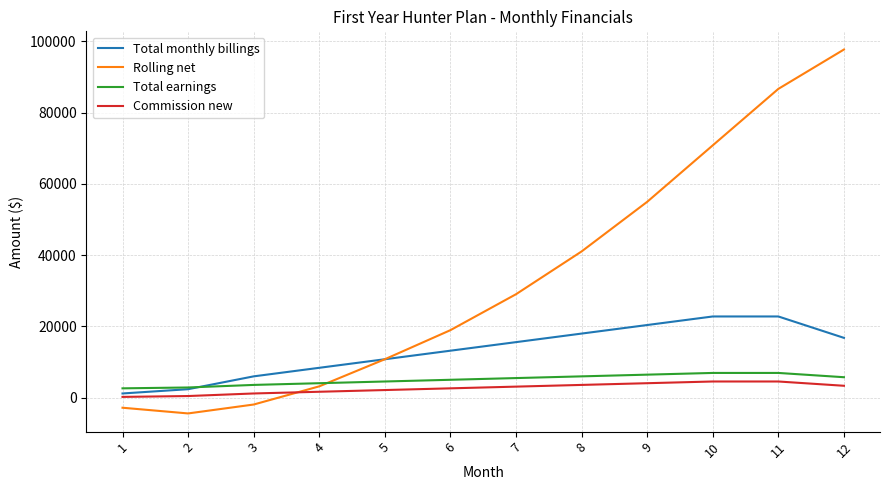

What is the average value of the Rolling net series?

33668